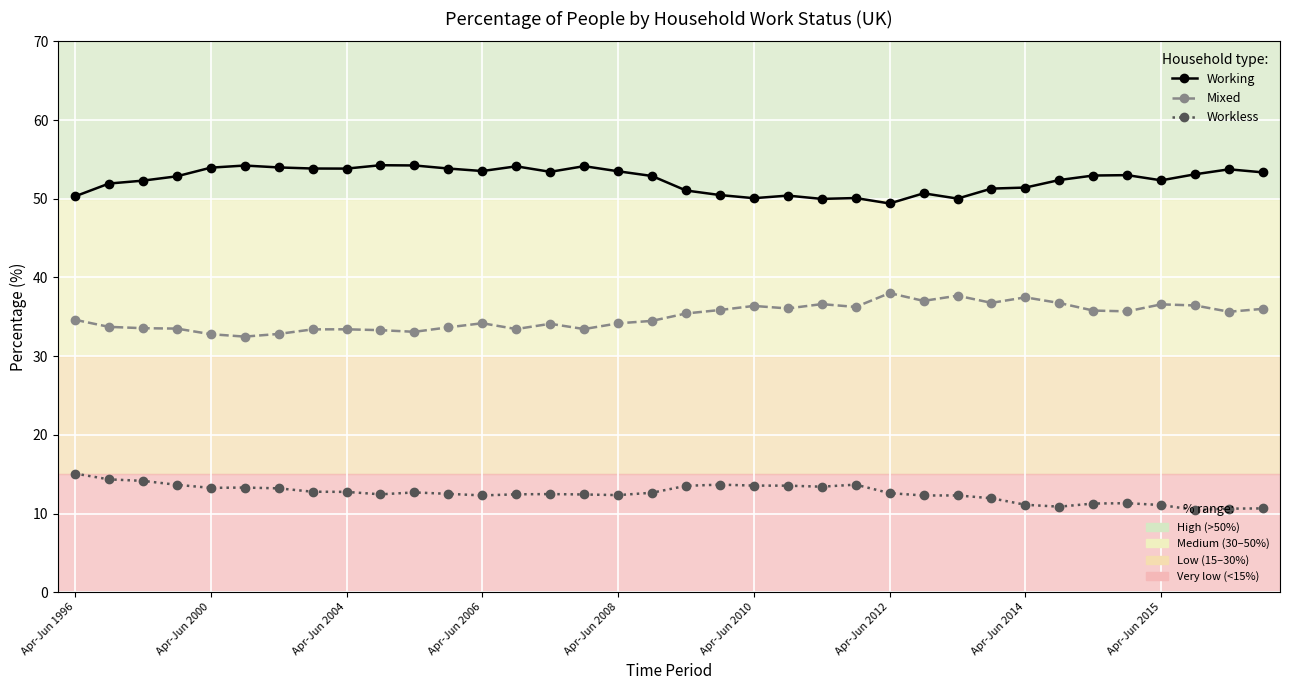

What is the greatest value displayed?

54.3